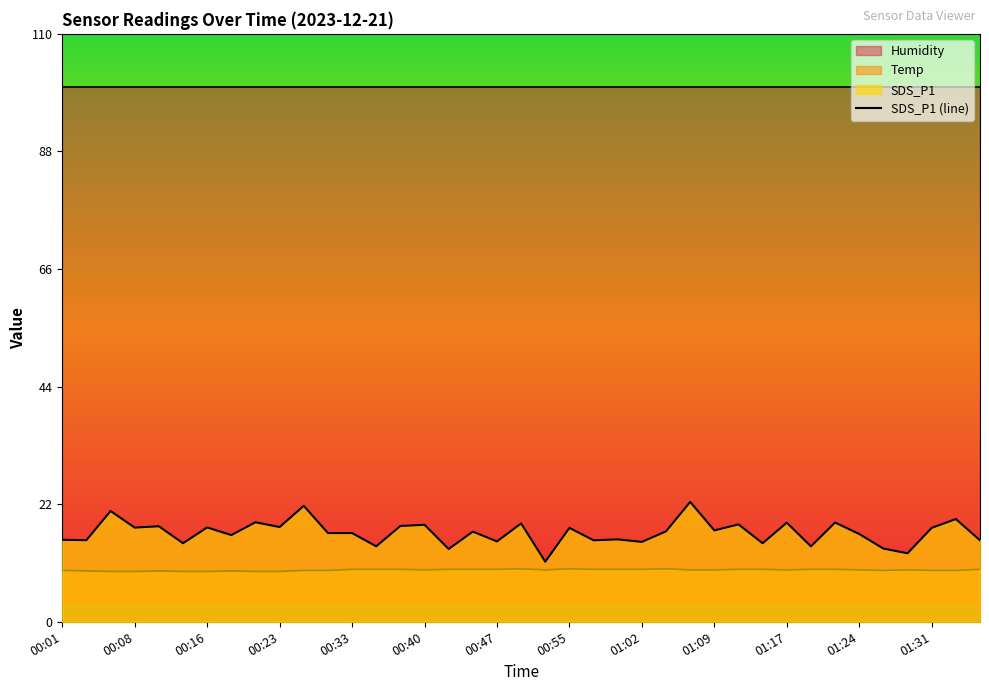

What is the average value?

16.7